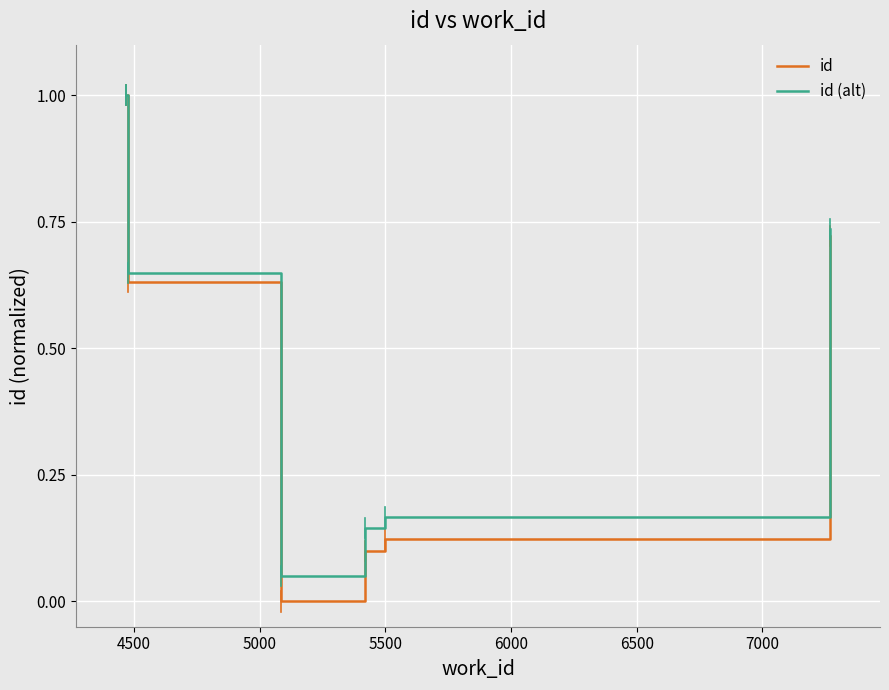

True or false: id and id (alt) cross at least once.

False